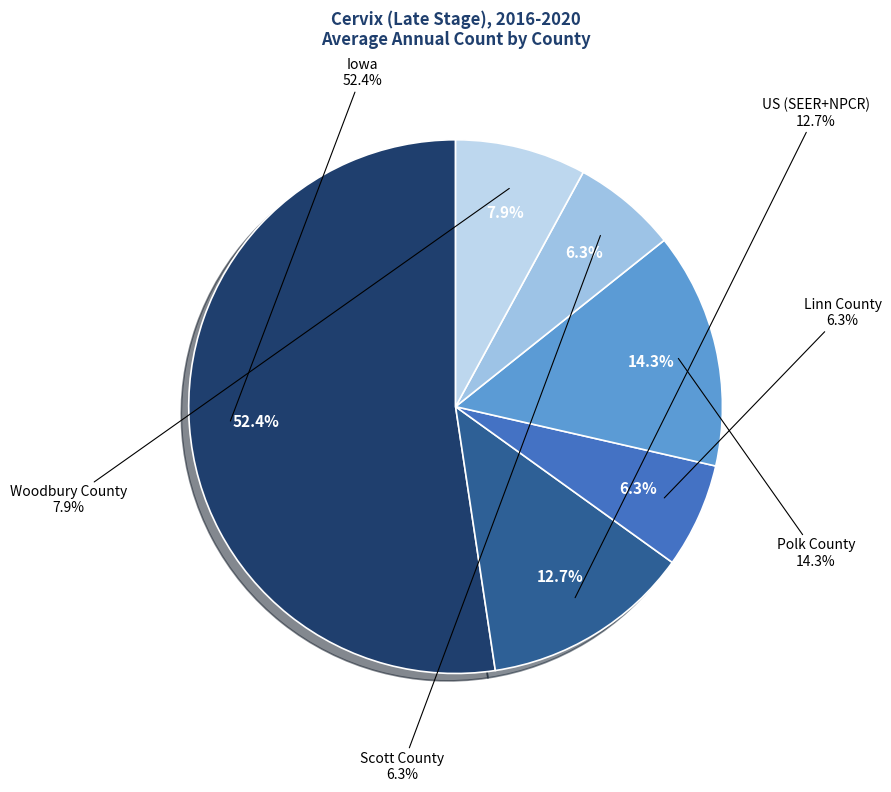

Is the sum of US (SEER+NPCR) and Woodbury County greater than half?

No